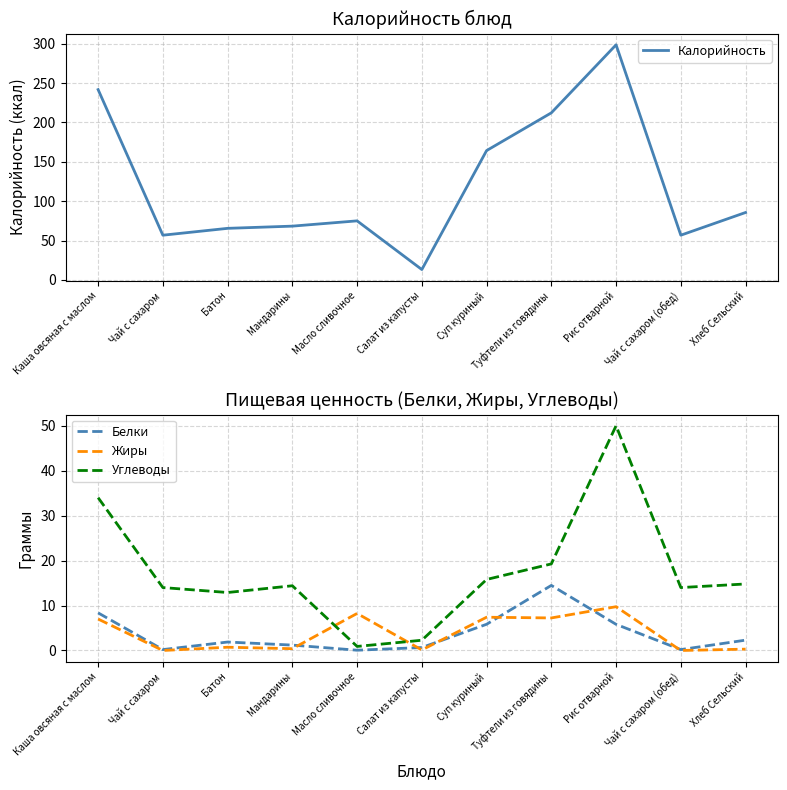

Which series has the largest total across all categories?

Калорийность